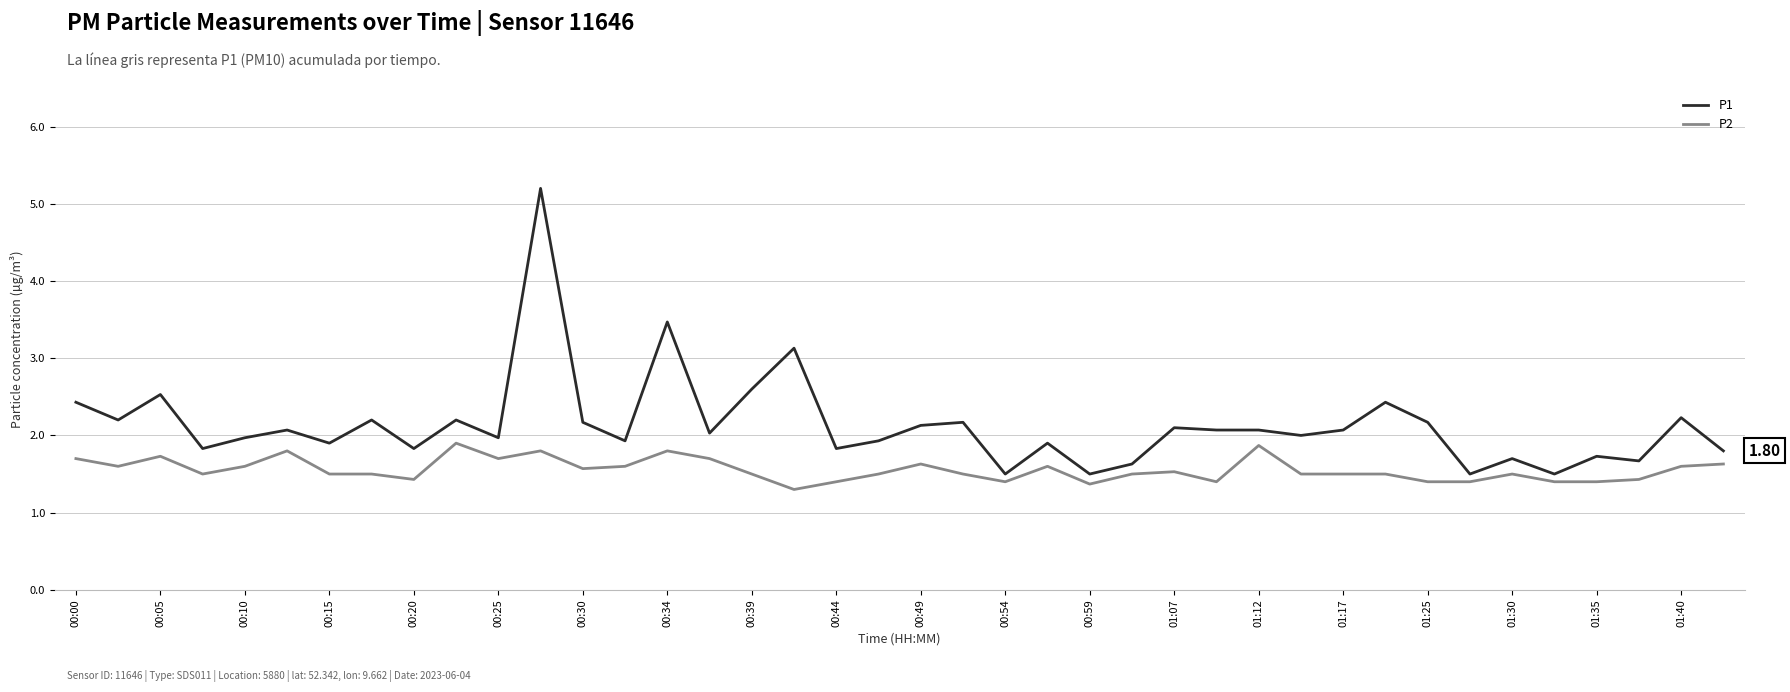

Which series has the largest range (max minus min)?

P1